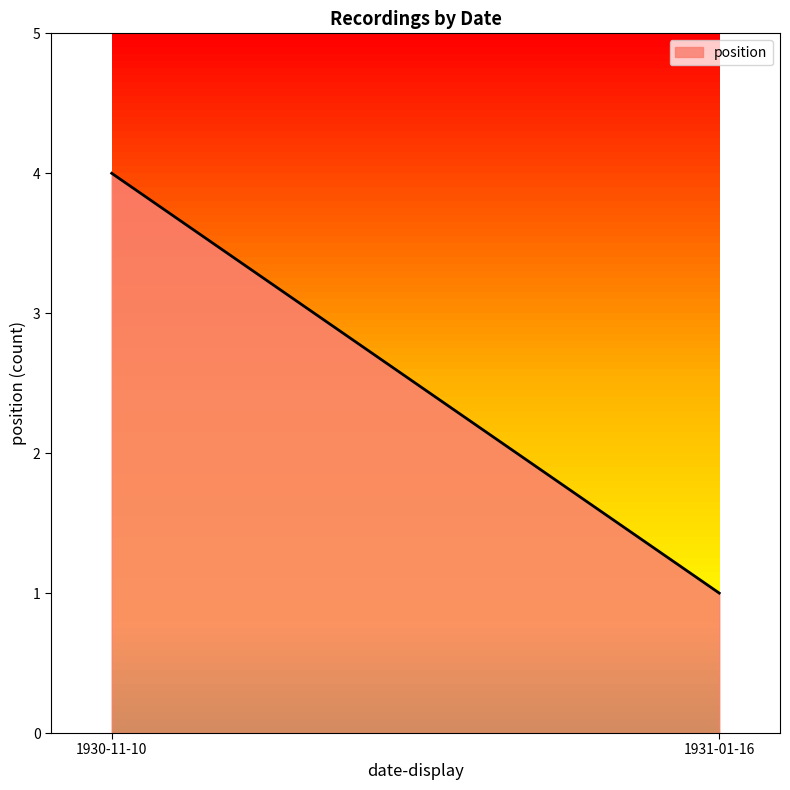

What position from the left is 1930-11-10?

1